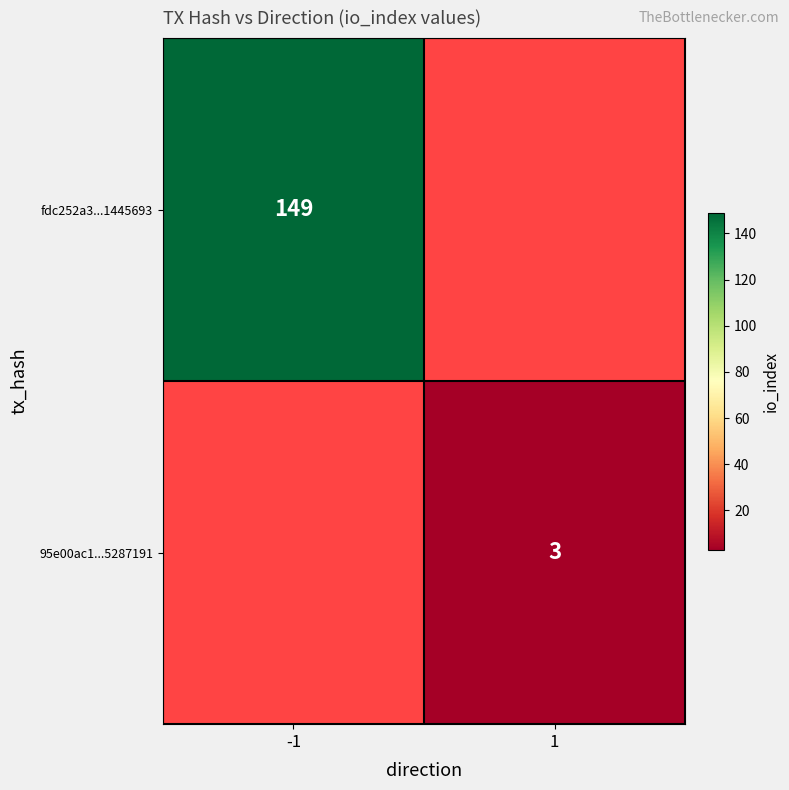

How many categories are shown in the chart?

2